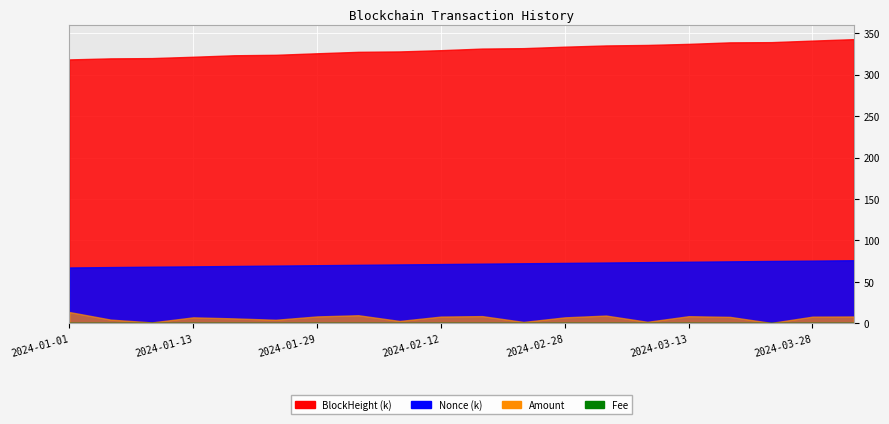

The value of Fee at 2024-01-05 is 0.0. True or false?

True